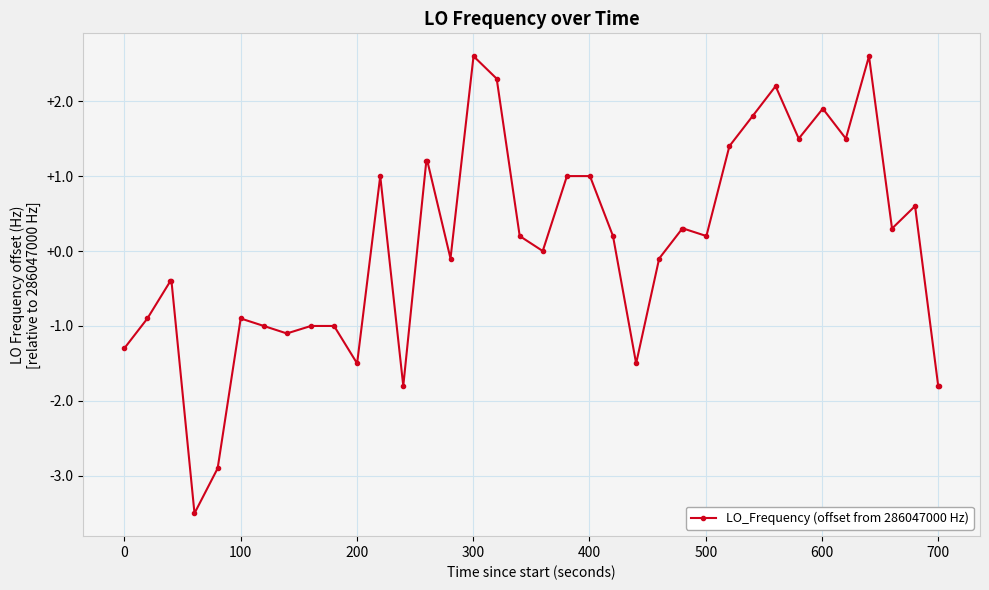

What is the value of the 33rd point from the left?

1.5